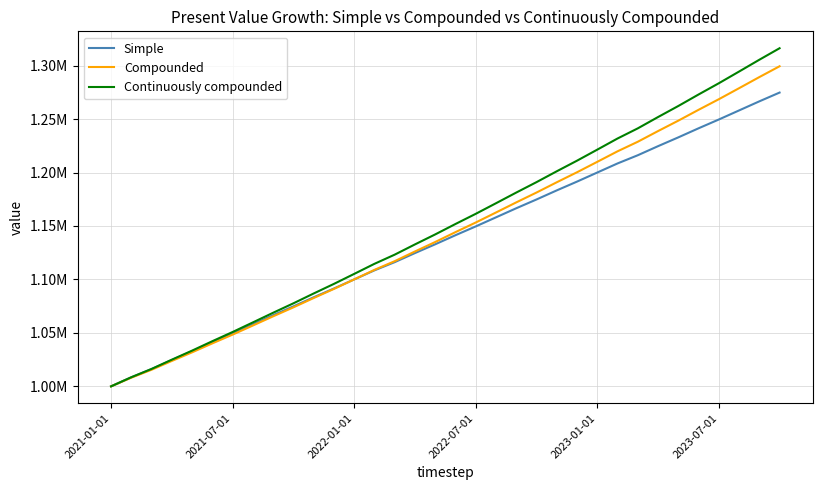

Does the chart display data point markers on the line(s)?

No